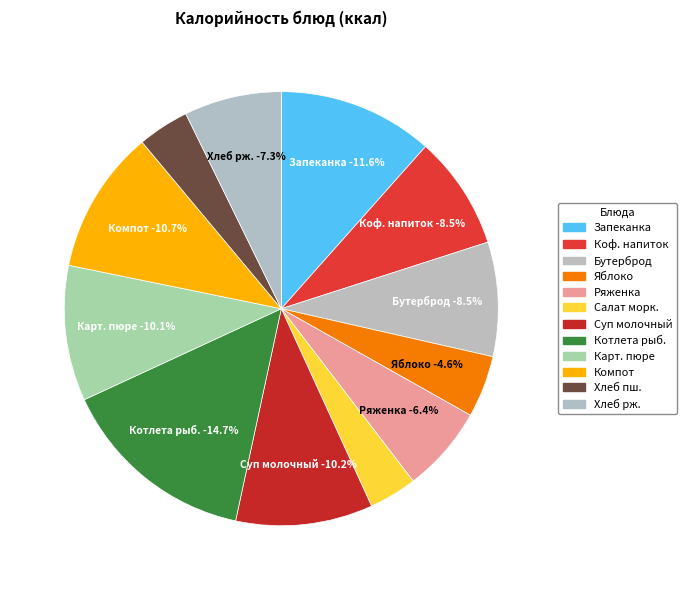

Count the number of slices in the pie.

12